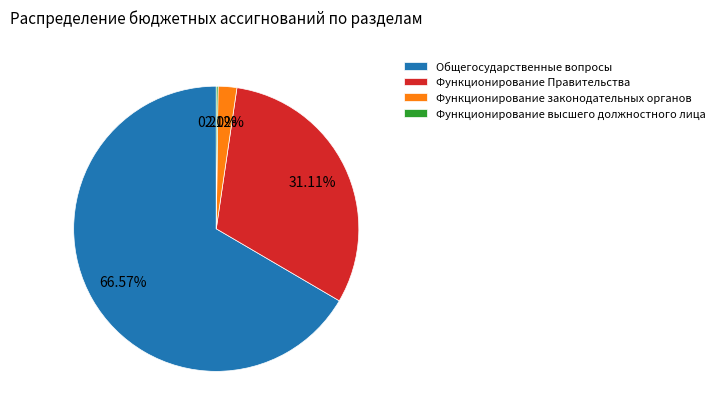

Between Общегосударственные вопросы and Функционирование законодательных органов, which is larger?

Общегосударственные вопросы